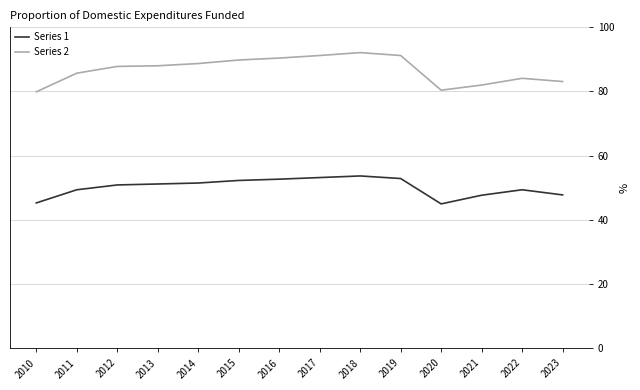

List the series in order of their peak value, highest first.

Series 2, Series 1